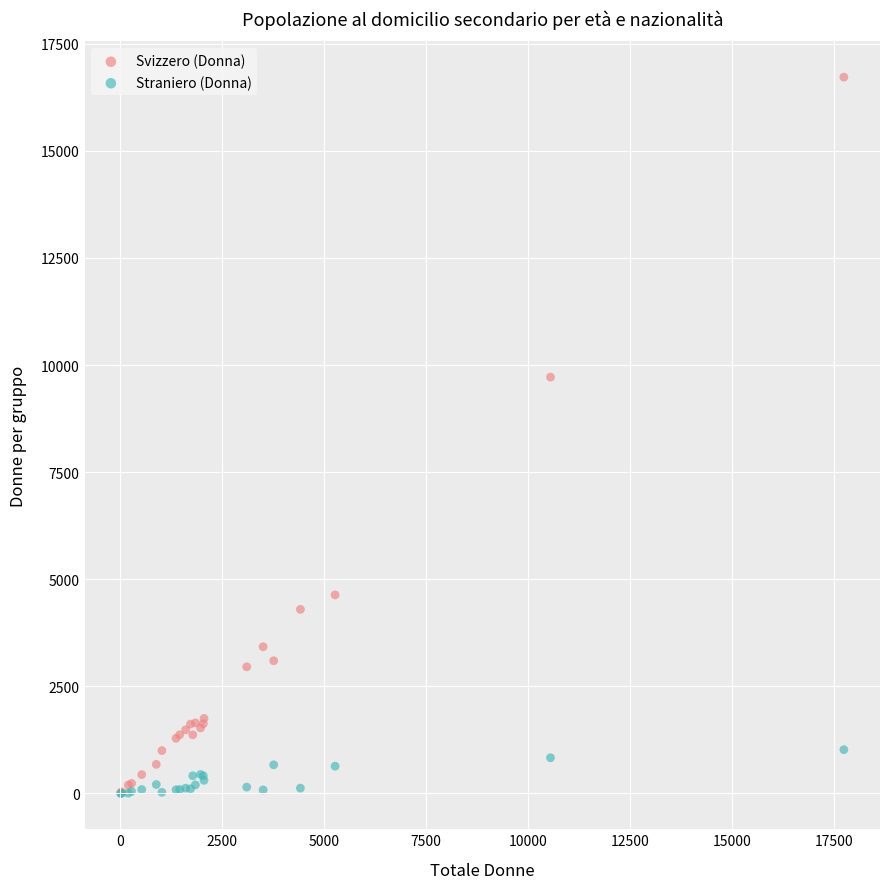

In the Svizzero (Donna) series, what Y value is closest to 8367?

9718